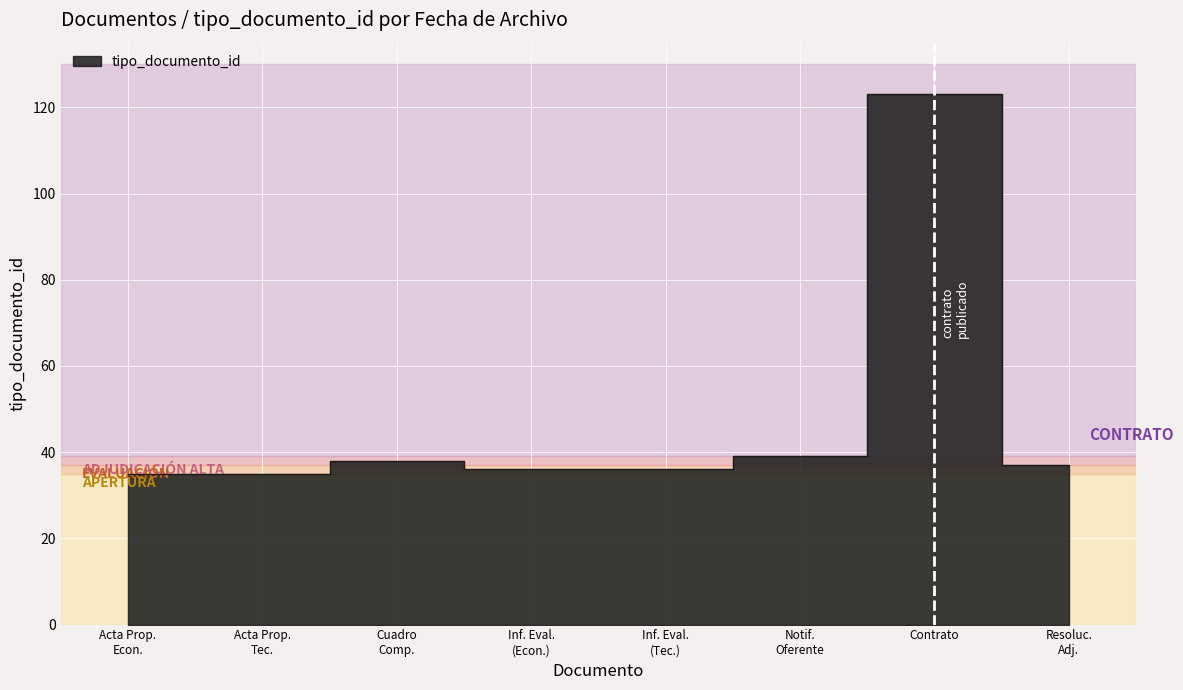

Count the number of values greater than 37.

3